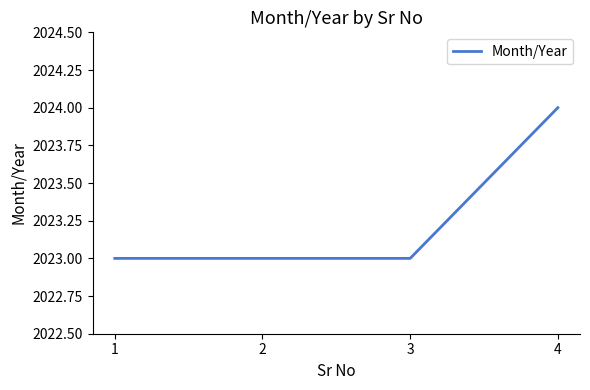

Which label corresponds to the largest value in the chart?

4